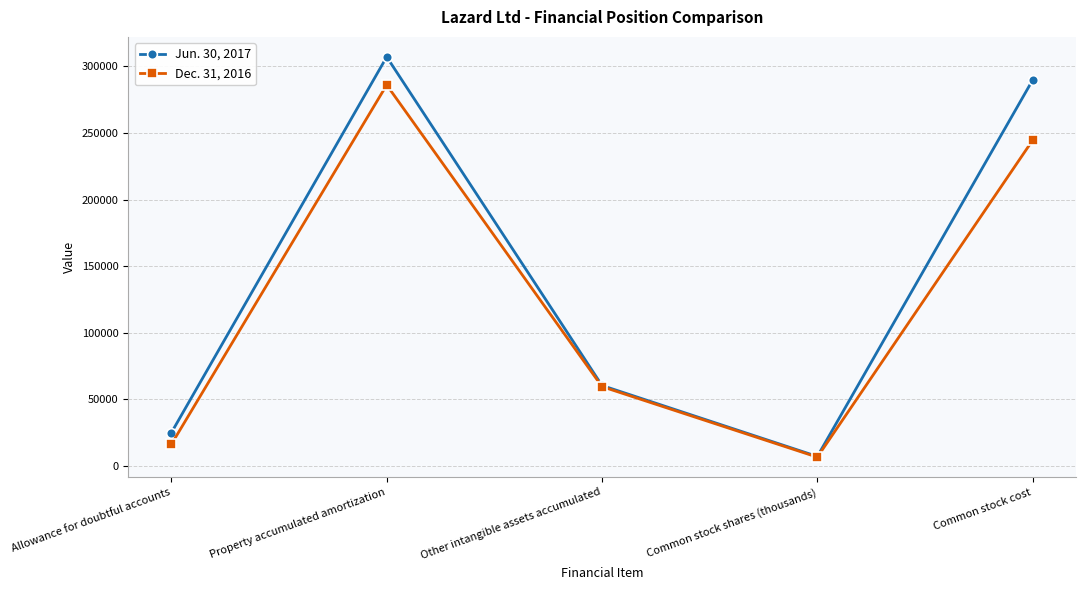

What is the value of the Jun. 30, 2017 point at the 4th from the left?

7229.8